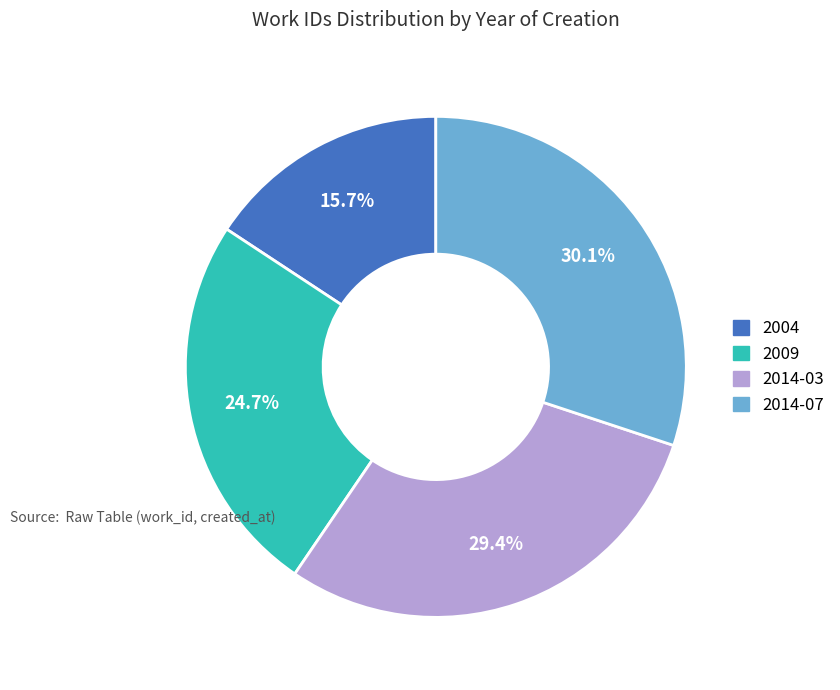

What is the smallest slice in the pie chart?

2004